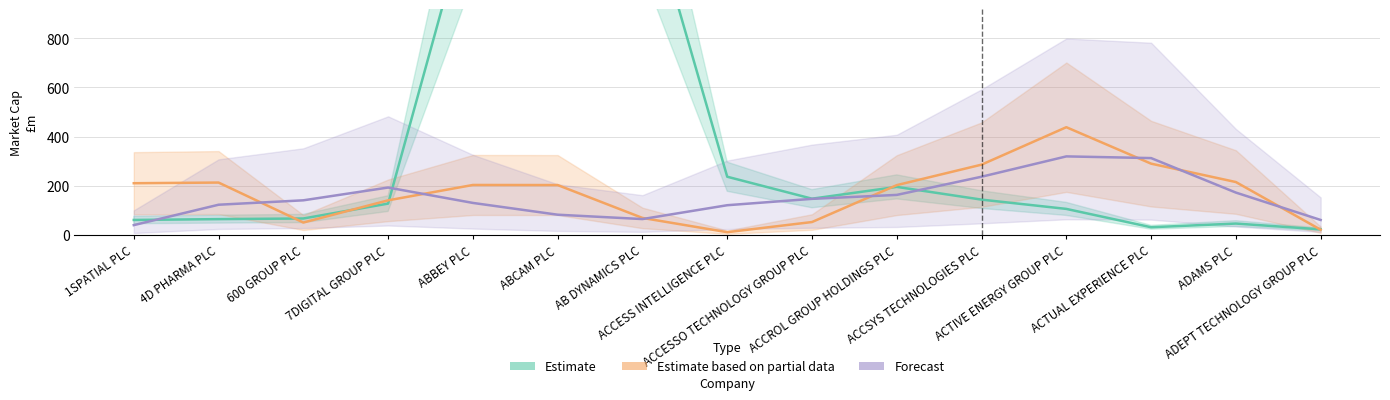

What is the label of the 12th point from the left?

ACTIVE ENERGY GROUP PLC